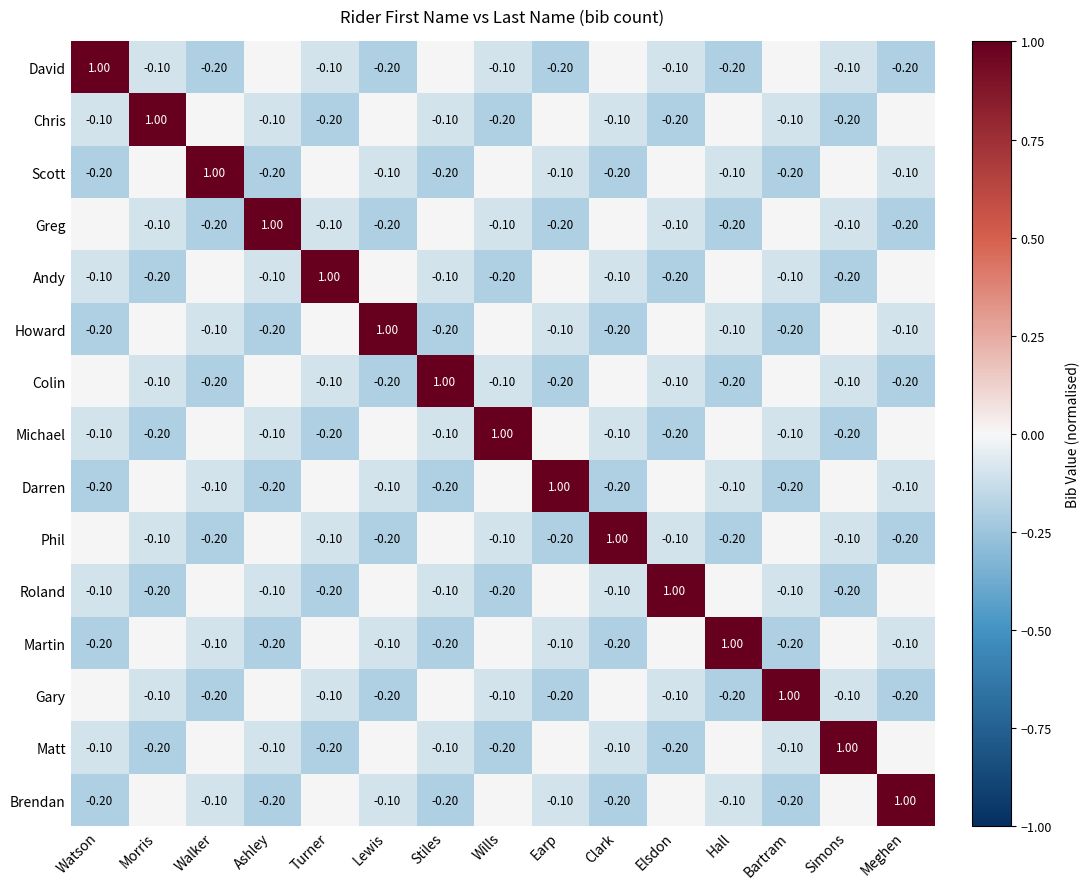

How many series are shown in this chart?

15